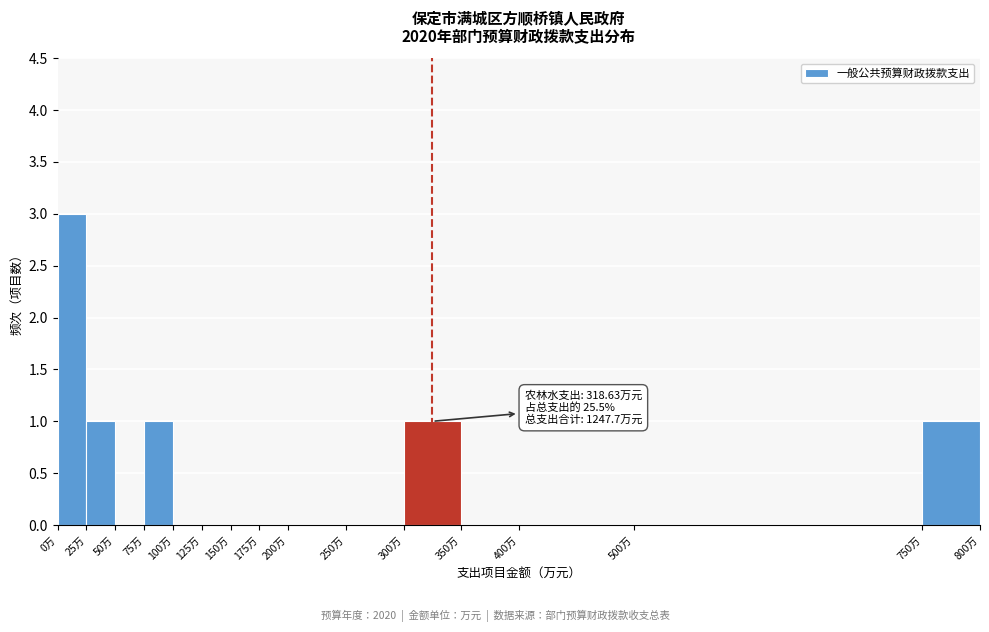

Which range on the x-axis has the tallest bar?

0 to 25